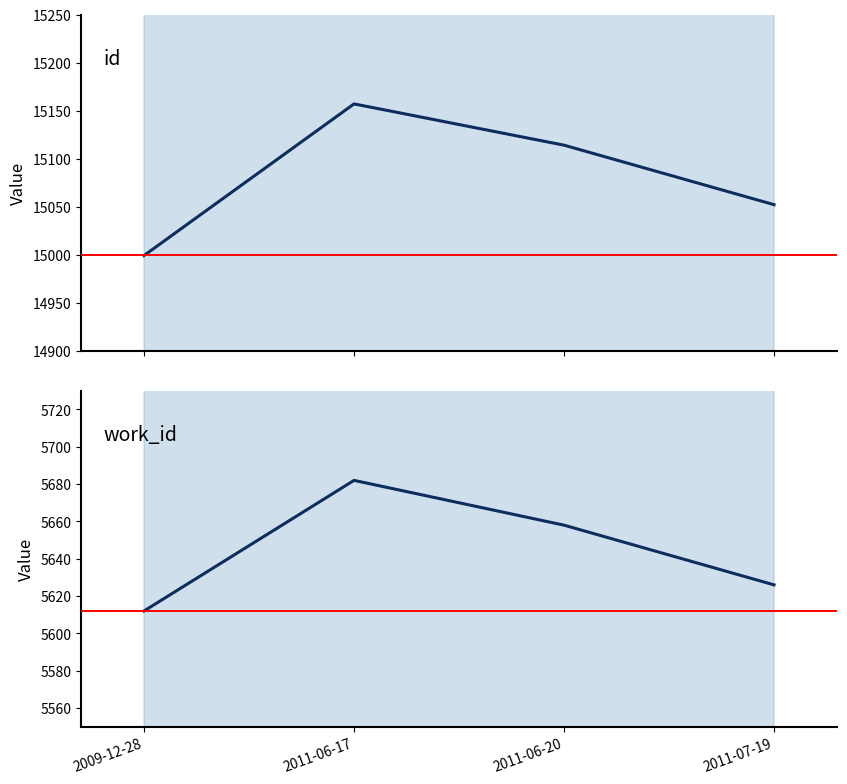

What is the difference between the work_id values at 2011-06-17 and 2011-06-20?

24